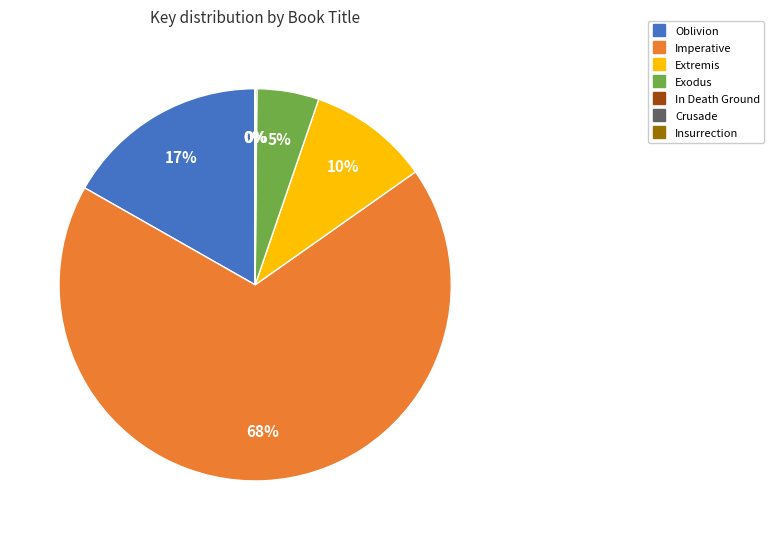

Which category accounts for the majority?

Imperative